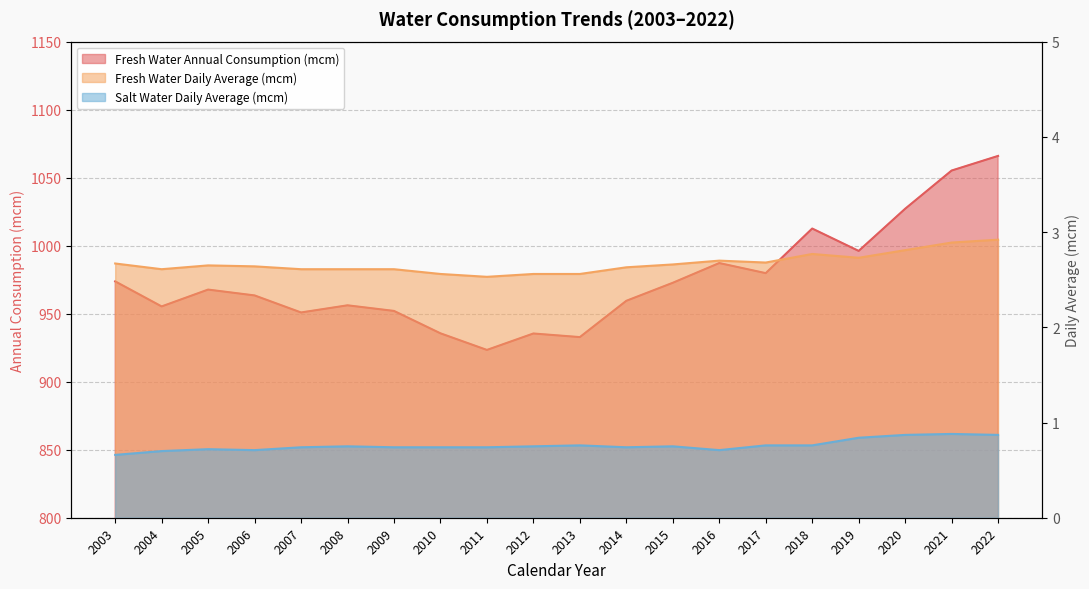

What is the difference between the maximum and minimum values in the Fresh Water Annual Consumption (mcm) series?

142.6